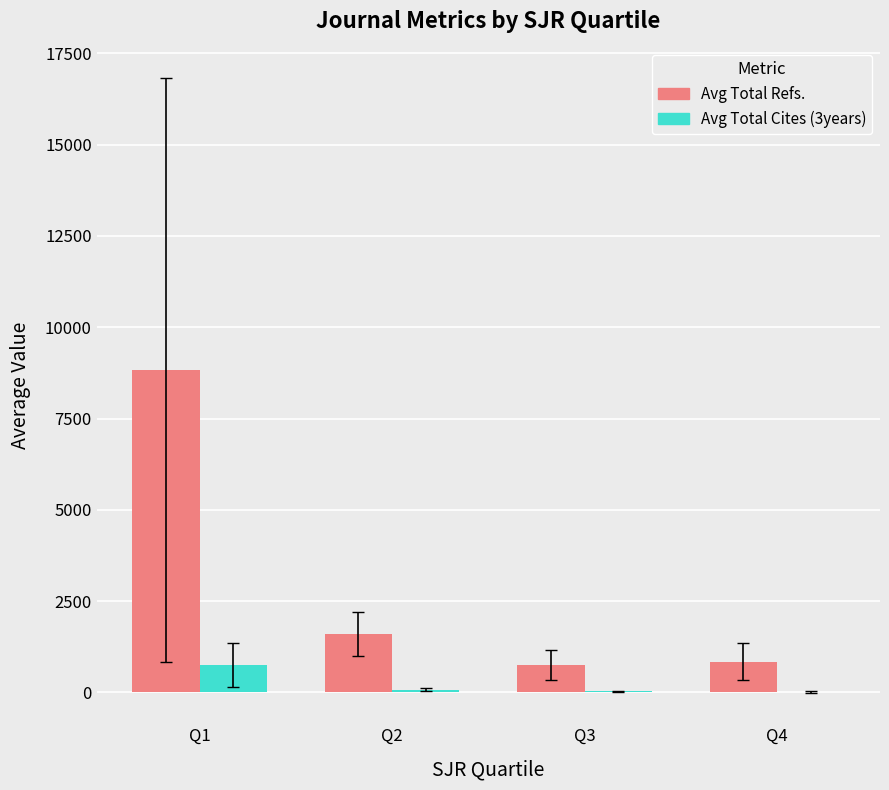

At which category is the sum across all series the highest?

Q1